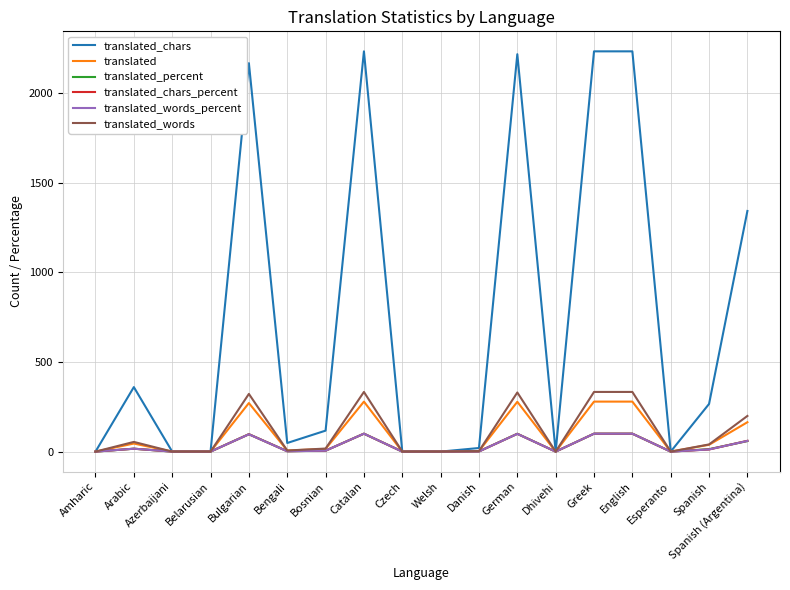

Which series changed the most between Welsh and English?

translated_chars